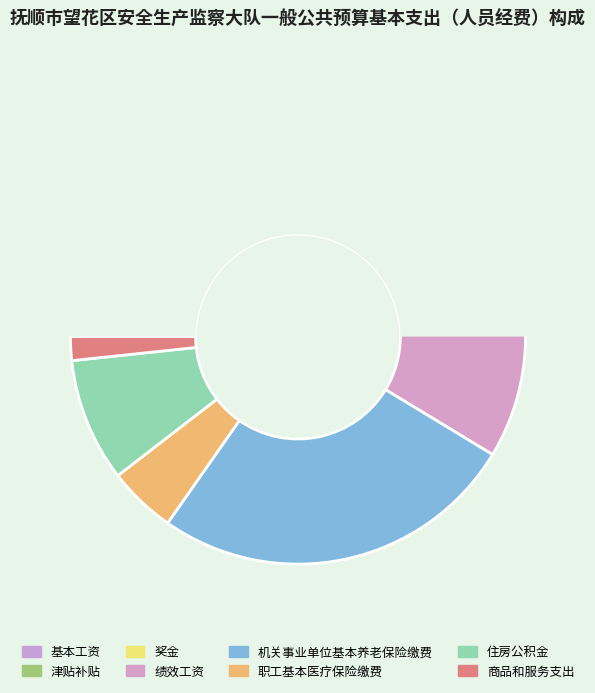

To the nearest percent, what portion does 绩效工资 represent?

17%